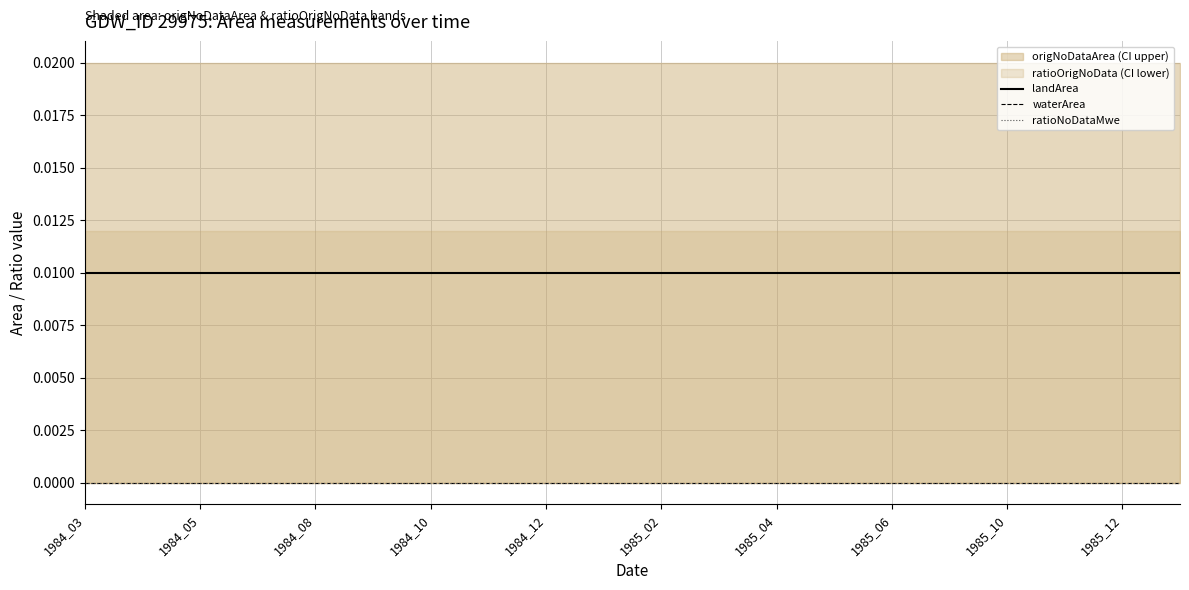

At how many categories does at least one series exceed 0?

20